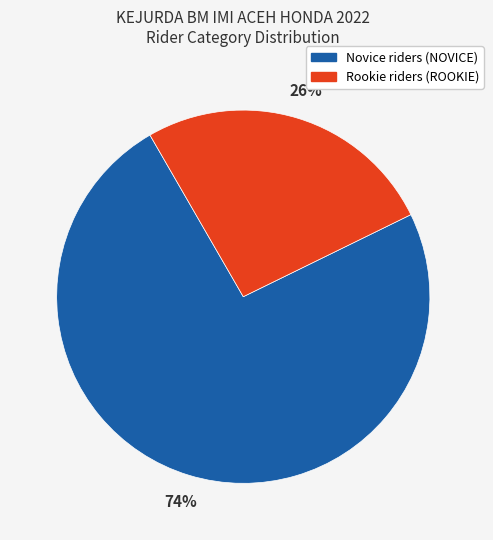

Rank the categories by value from highest to lowest.

Novice riders (NOVICE), Rookie riders (ROOKIE)